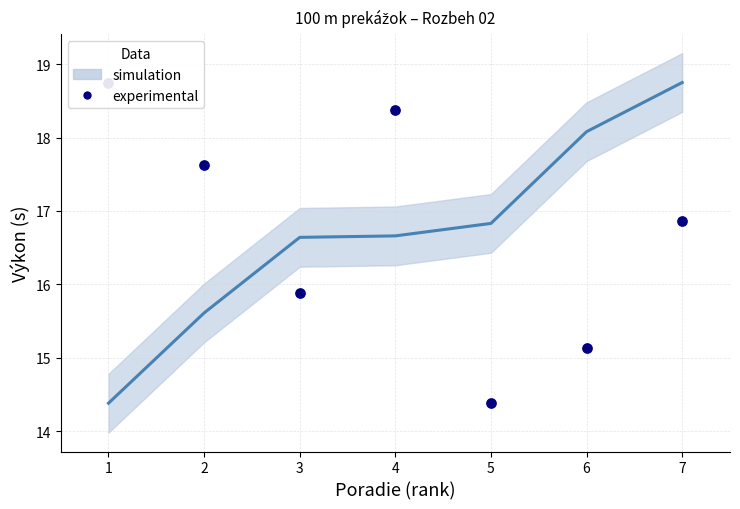

At which category is the sum across all series the highest?

7